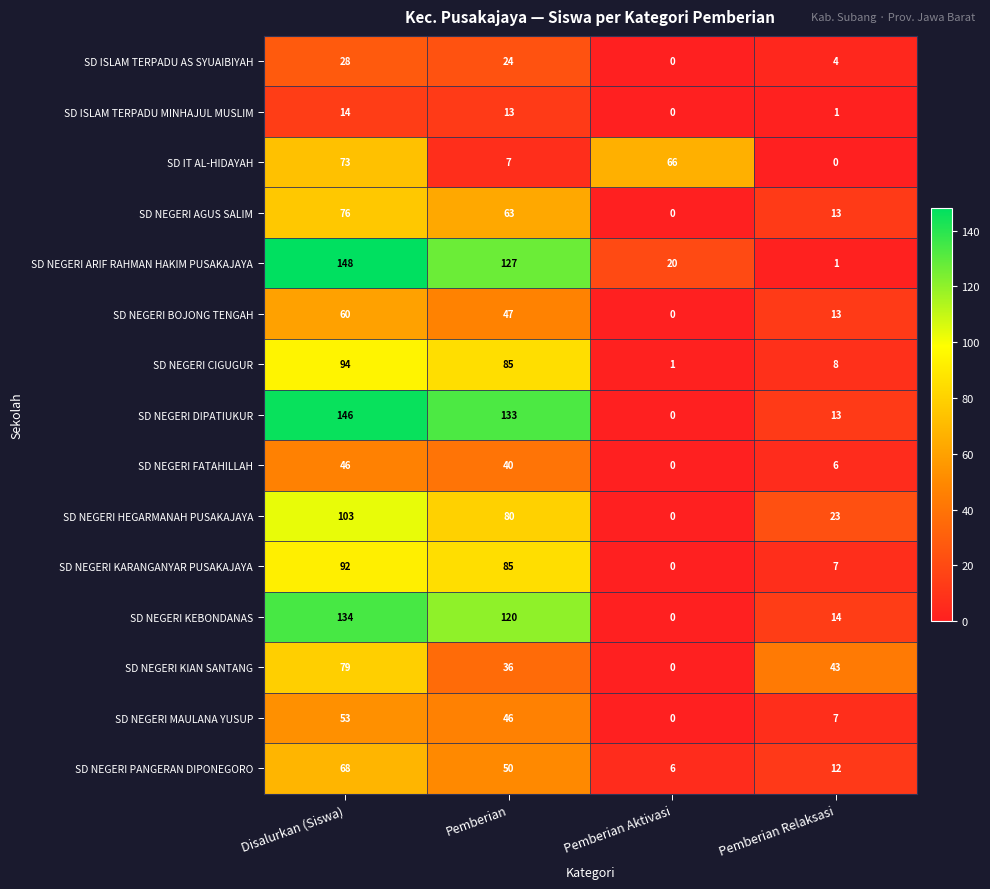

Which series changed the most between Pemberian and Pemberian Aktivasi?

SD NEGERI DIPATIUKUR